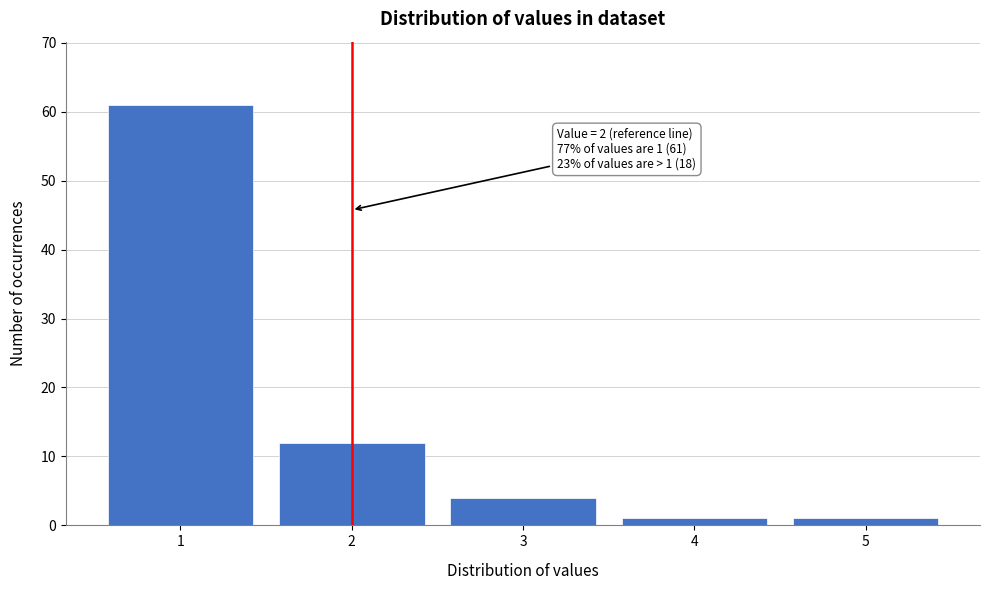

Over which range of the x-axis is the bar tallest?

0.5 to 1.5